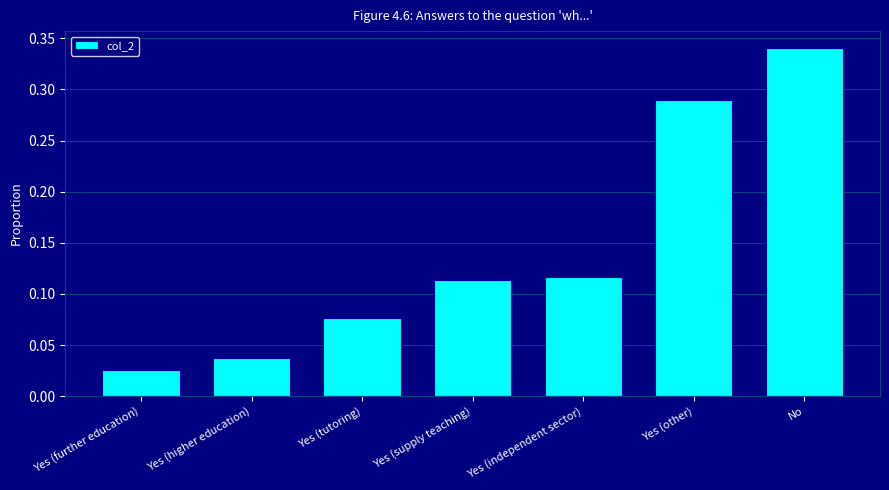

What is the sum of the values at No and Yes (other)?

0.6